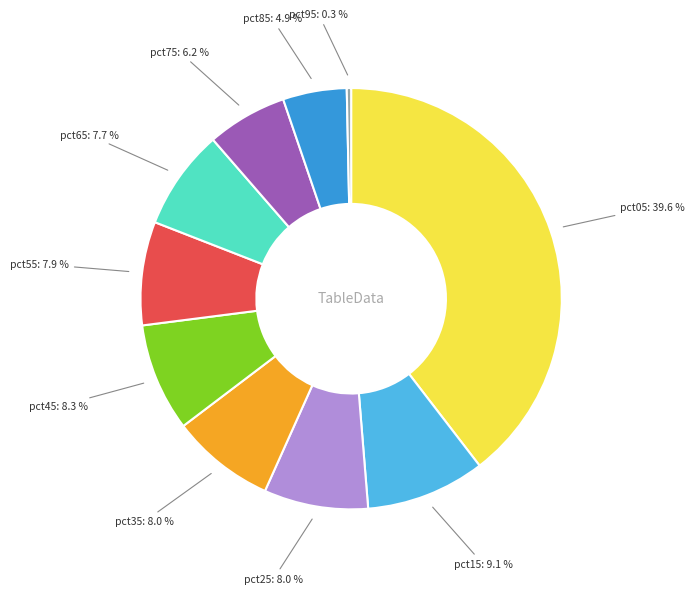

Which slice is the largest?

pct05